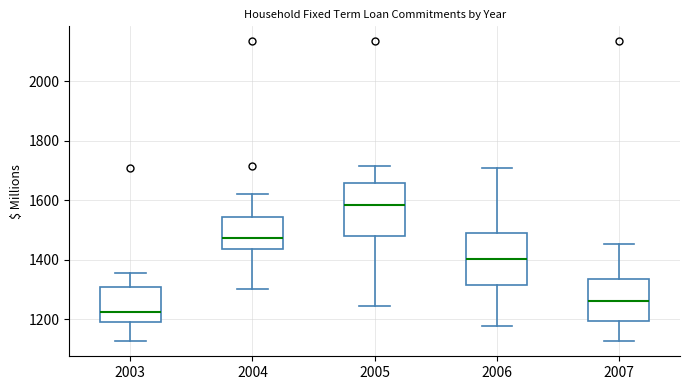

Where is the upper edge of the box at x = 2003 on the y-axis? The values are not printed on the chart, so give them approximately, as read against the axis.

1300